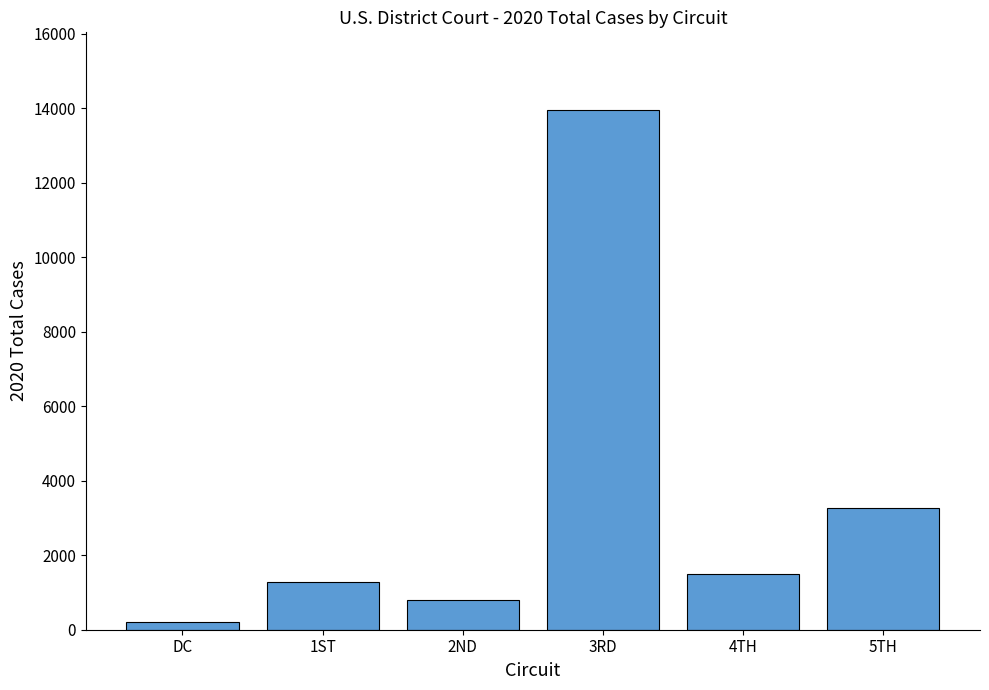

What is the label of the 5th bar from the right?

1ST